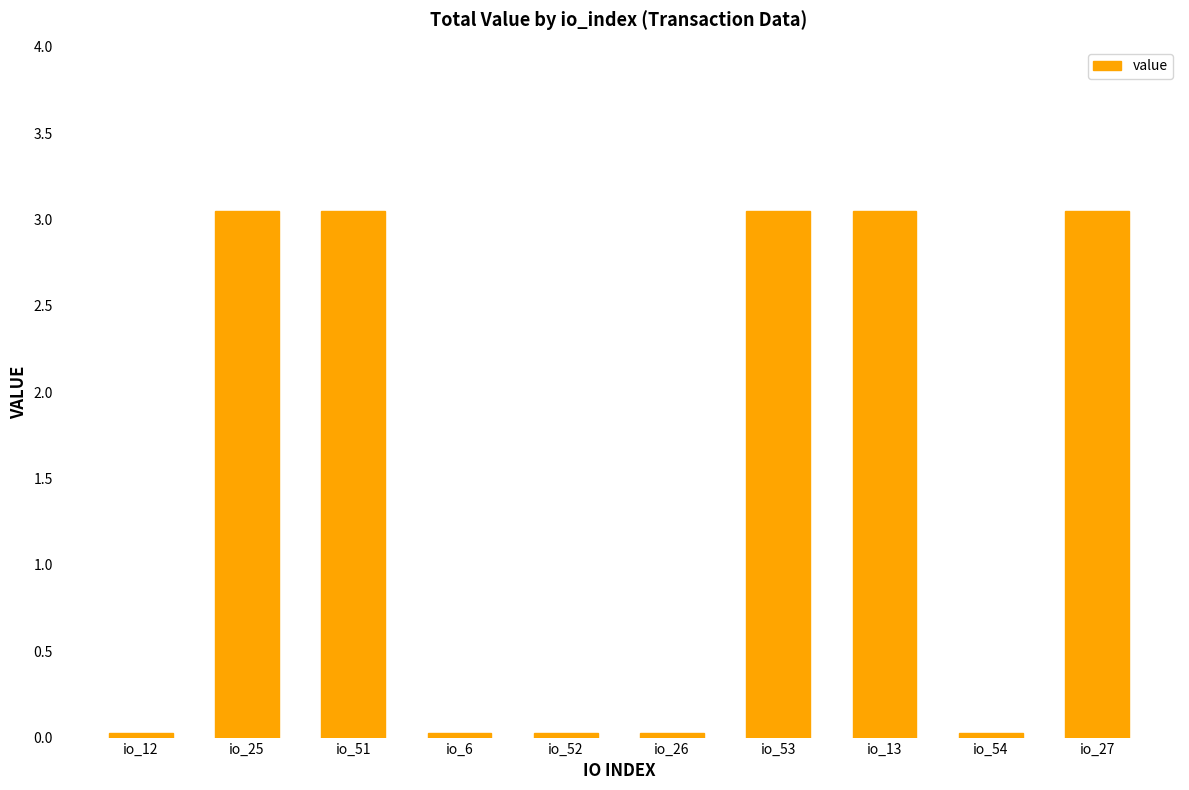

The chart shows a value of 0.0 at io_6. True or false?

True